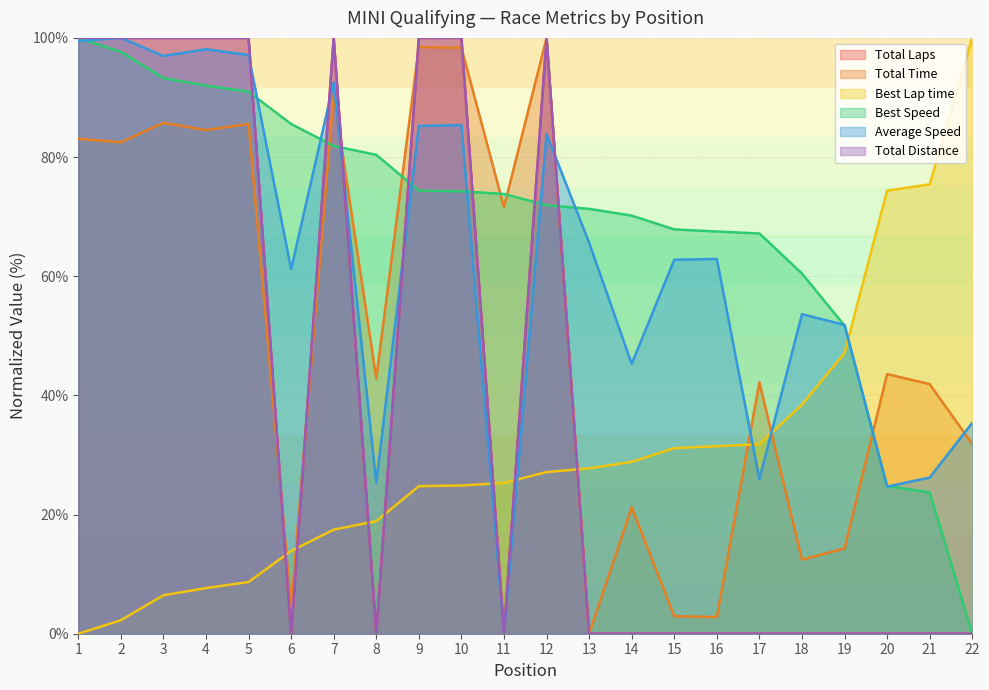

Does the chart have visible grid lines?

Yes